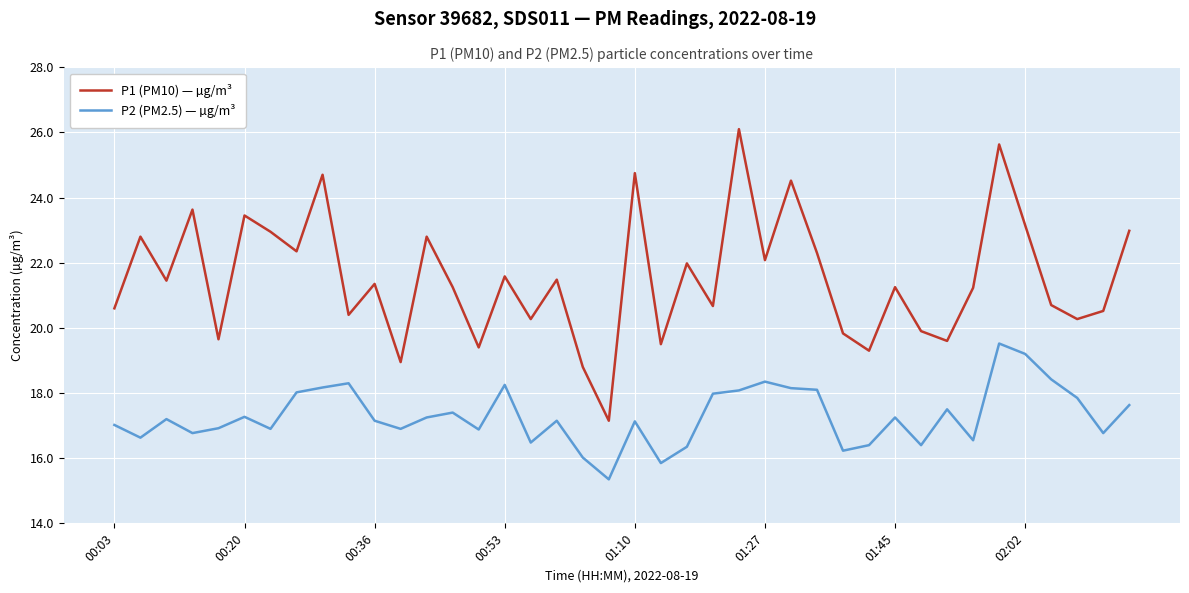

What are all the series names shown in the legend?

P1 (PM10) — µg/m³, P2 (PM2.5) — µg/m³